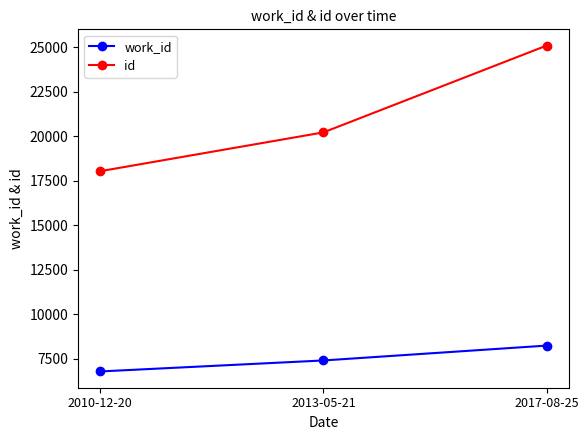

What position from the left is 2017-08-25?

3